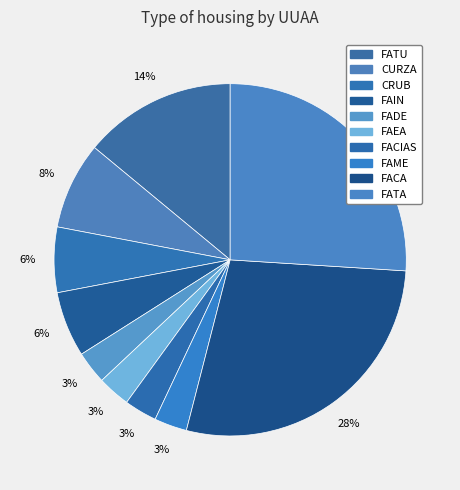

Is it true that FAME is 1% of the pie?

False